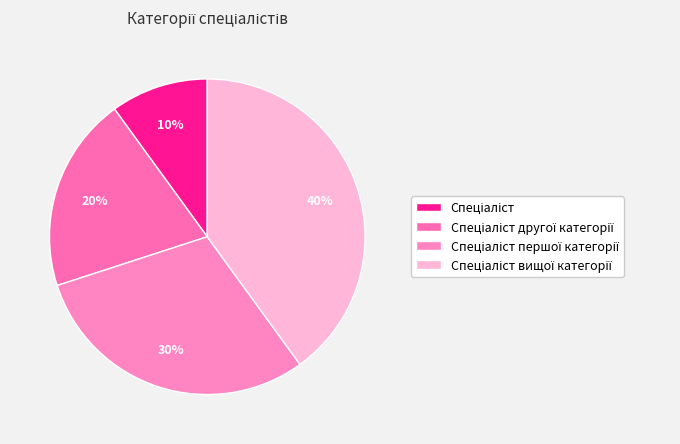

To the nearest percent, what is the average slice percentage?

25%